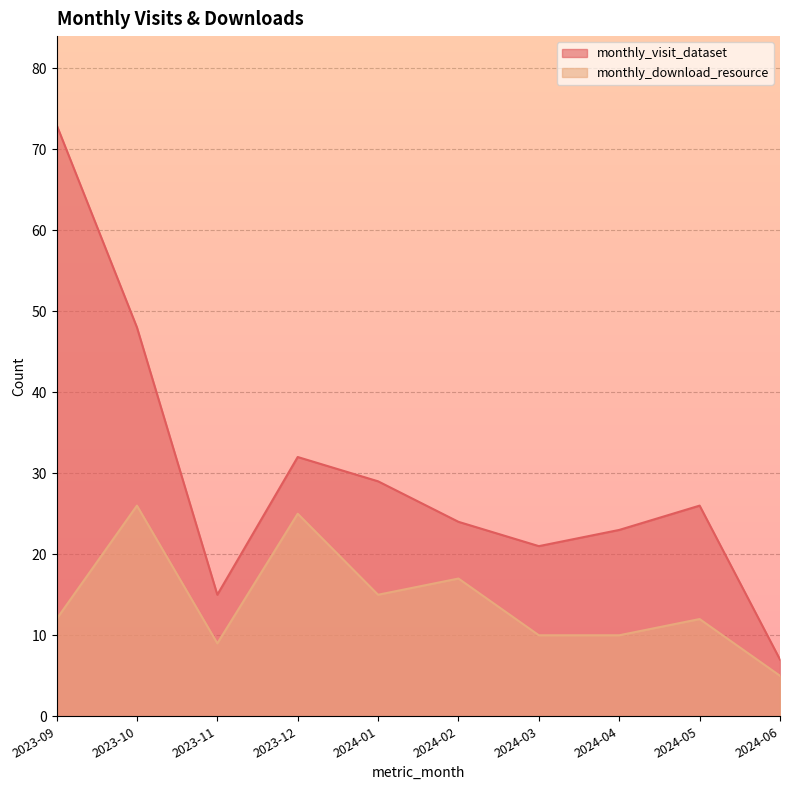

The monthly_visit_dataset series shows 7 at 2024-06. True or false?

True